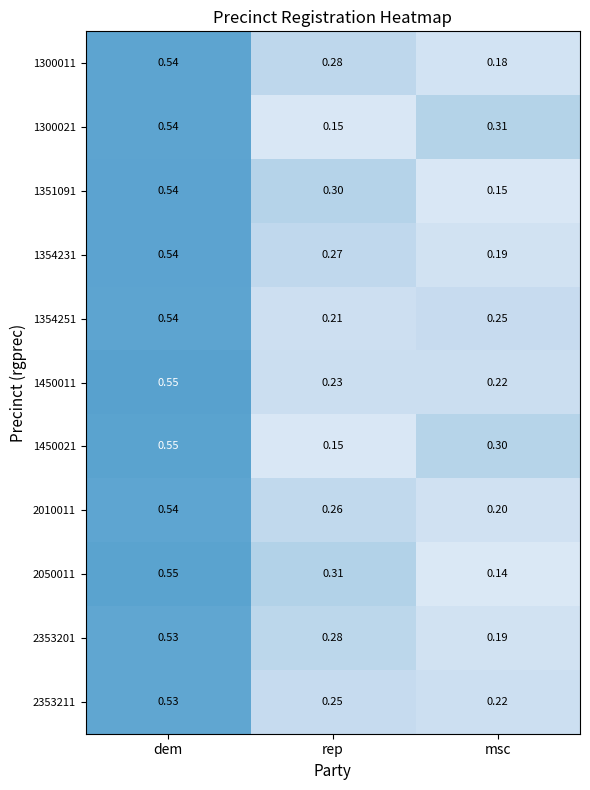

Which category has the lowest value in the 1354251 series?

rep